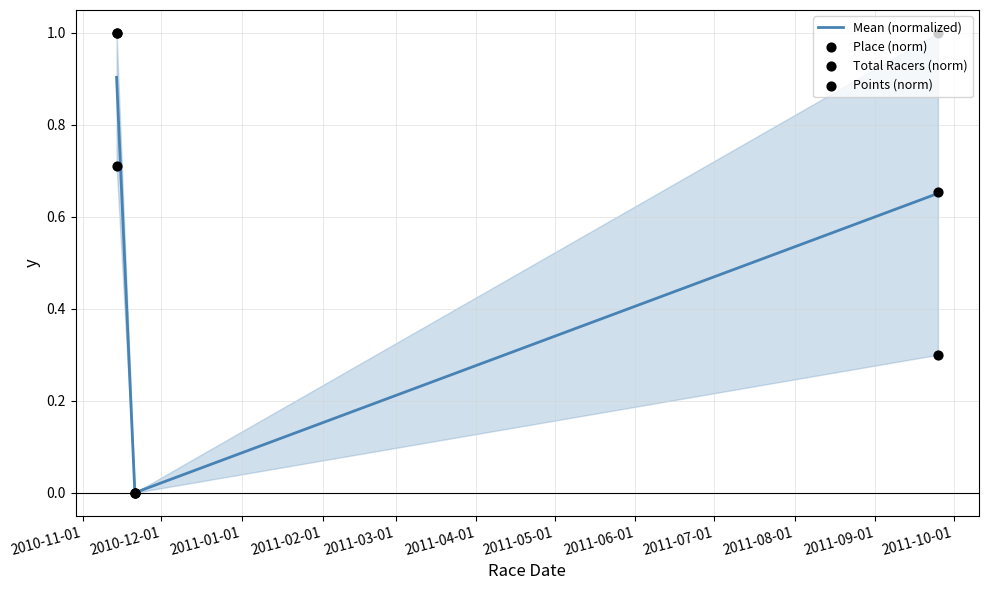

Which series reaches the minimum Y coordinate?

Mean (normalized)